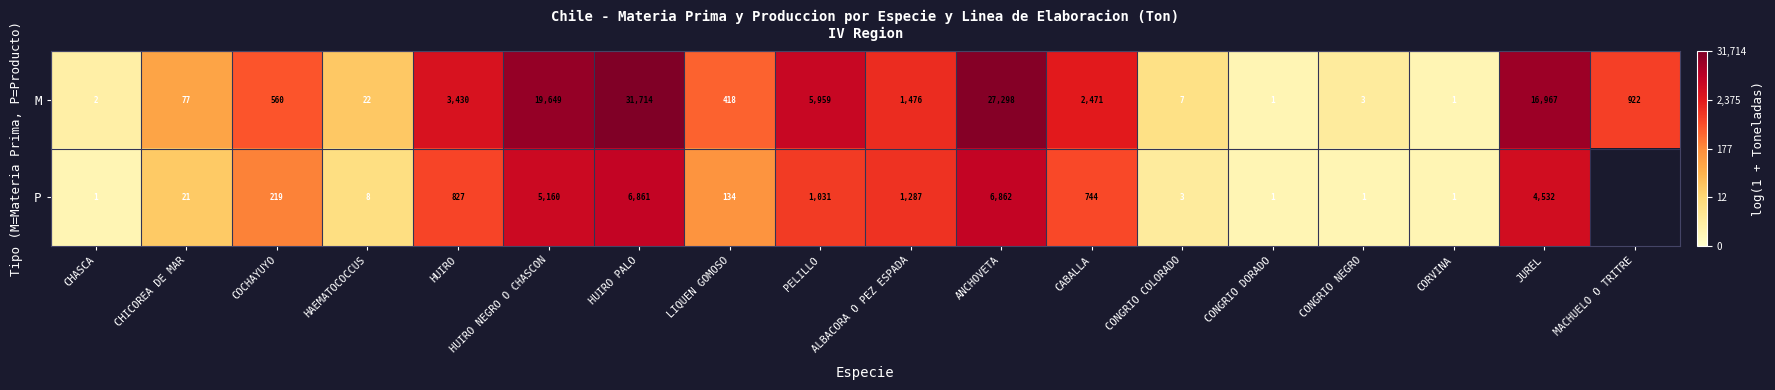

At ALBACORA O PEZ ESPADA, list the series in order from largest to smallest.

M, P